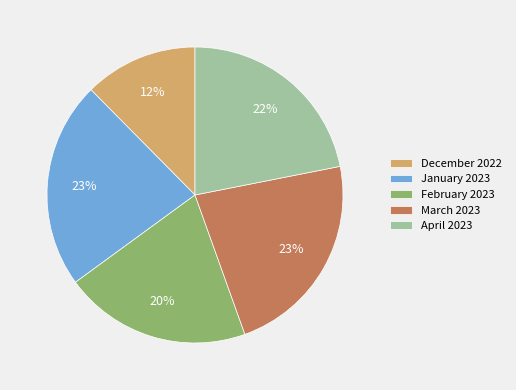

Combined, do February 2023 and December 2022 account for over 50%?

No